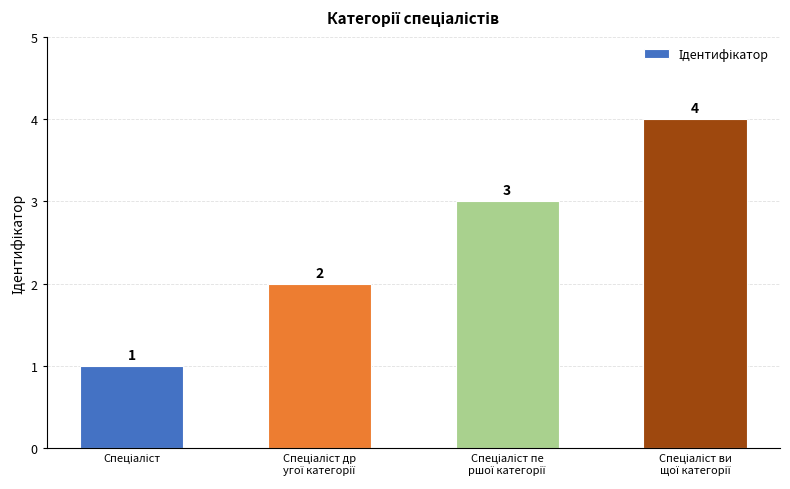

What is the greatest value displayed?

4